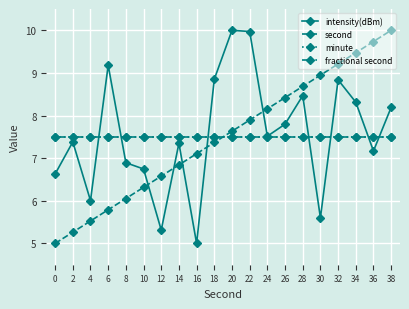

What is the value of the minute point at the 2nd from the left?

7.5